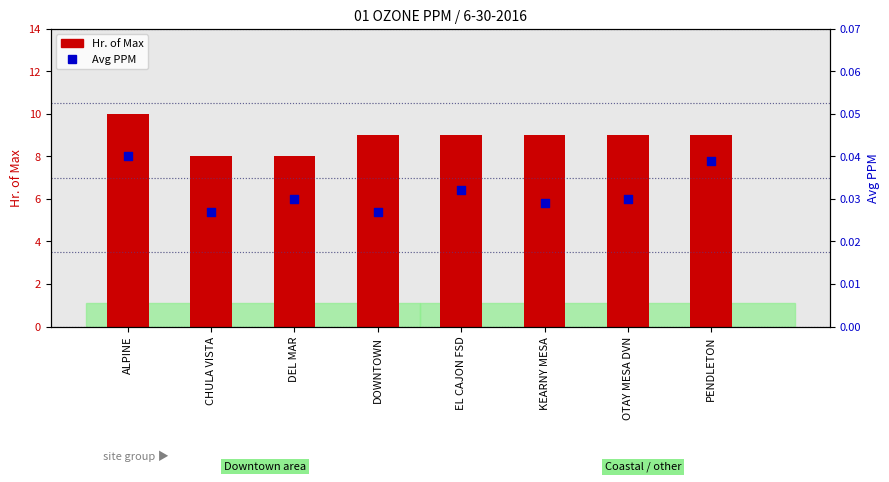

Which series has the widest spread of Y values?

Hr. of Max